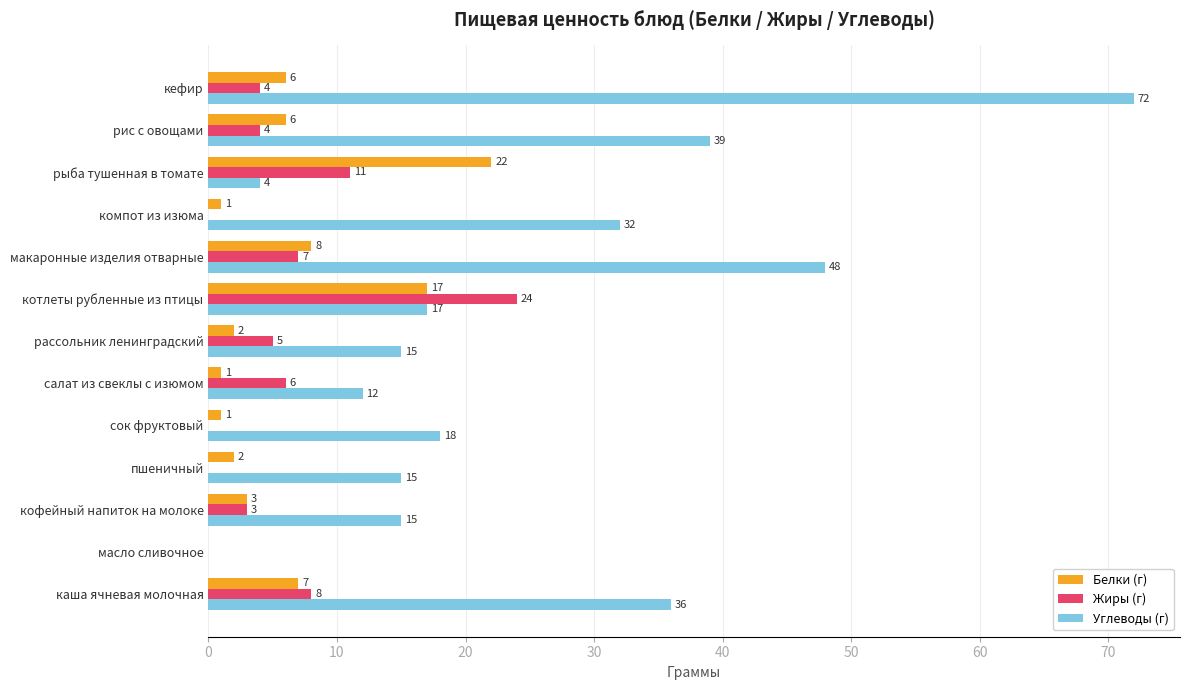

What is the total value across all series at кефир?

82